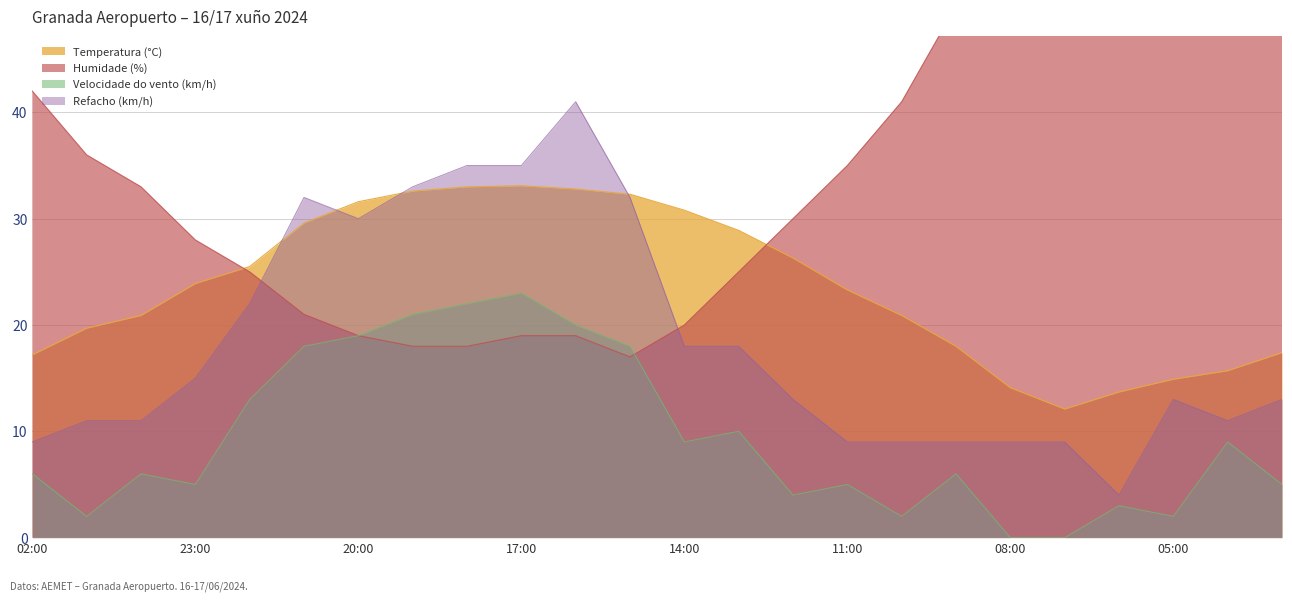

What is the label of the 9th point from the right?

11:00